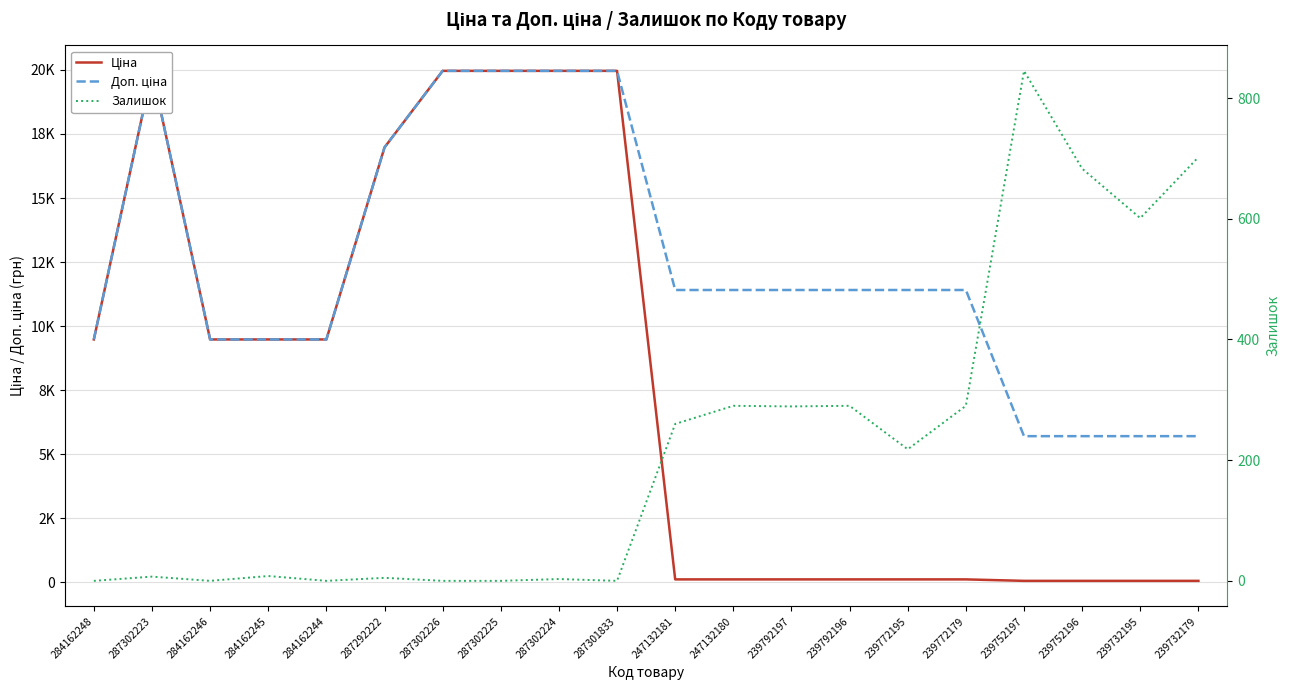

What is the greatest value displayed?

19964.2